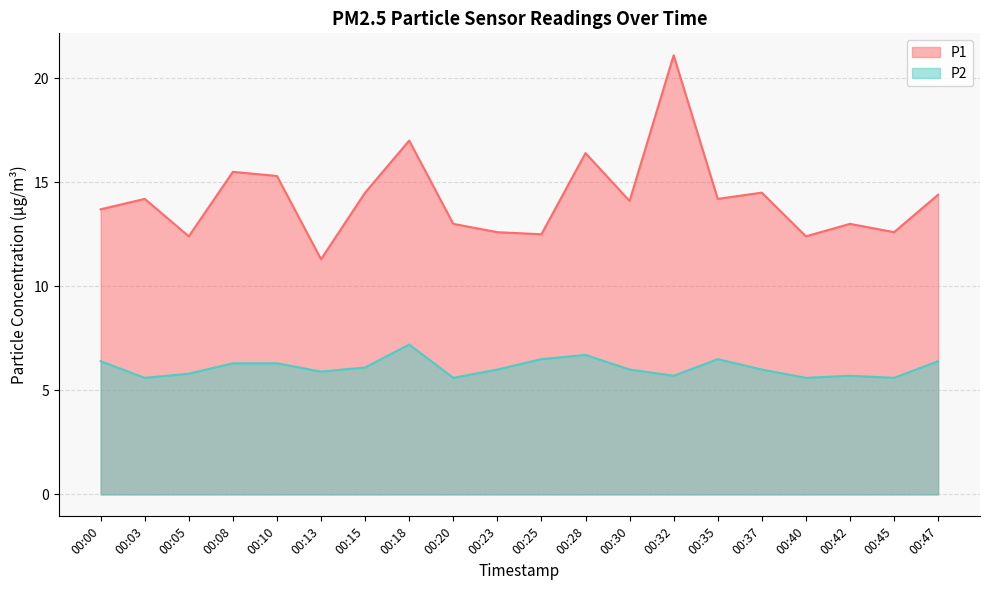

What is the spread (max minus min) of values at 00:28?

9.7